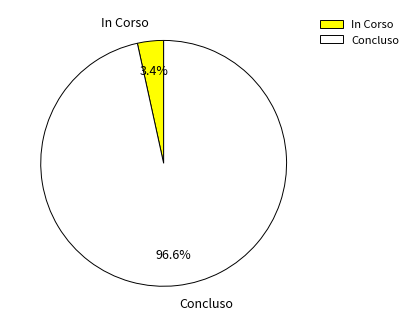

Does any single category account for the majority?

Yes